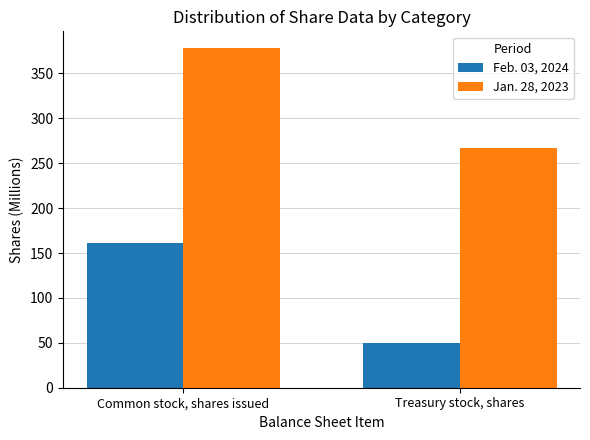

What is the spread (max minus min) of values at Common stock, shares issued?

217